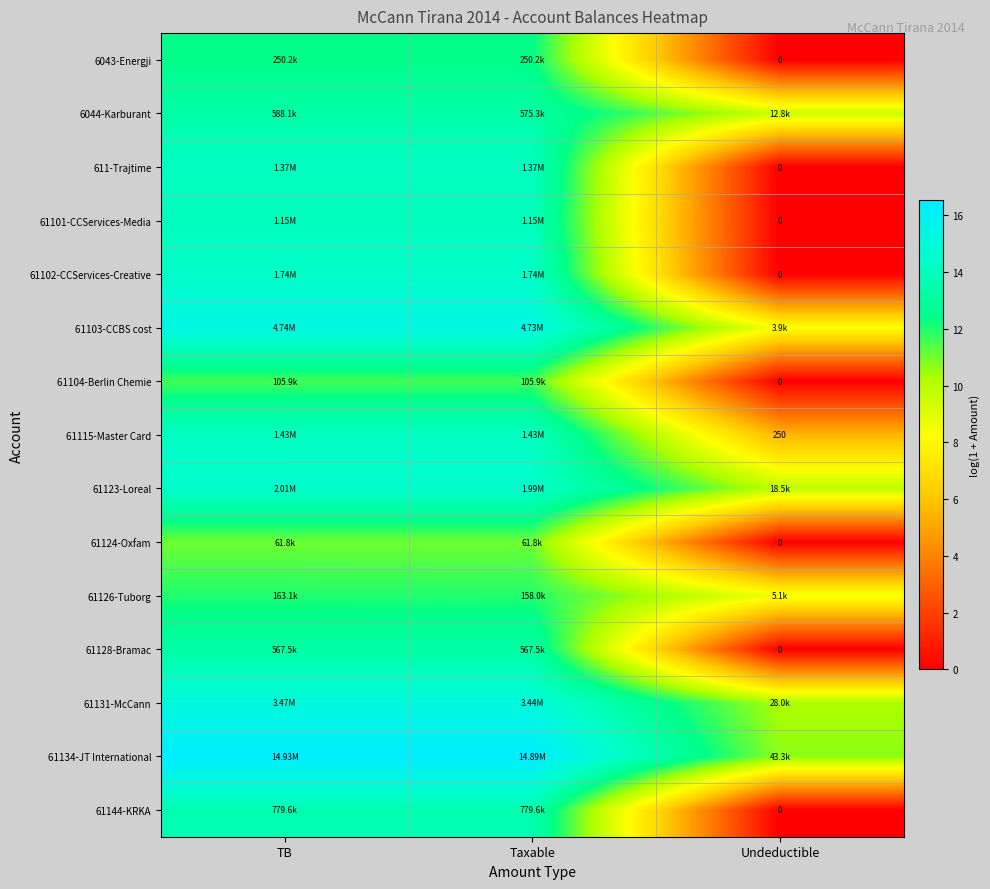

How many values in the 61123-Loreal series exceed 14?

2